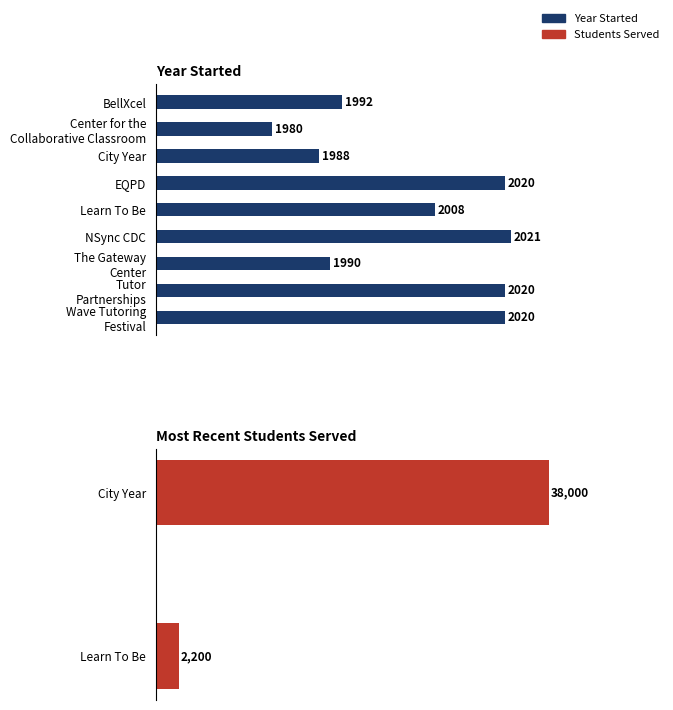

What is the greatest value displayed?

2021